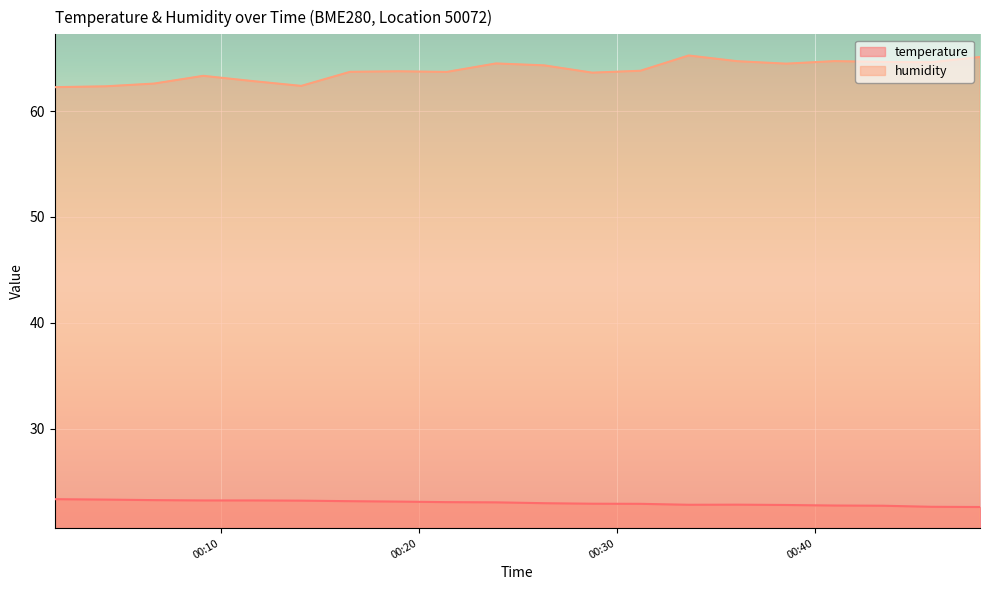

Is the value of humidity at 2022-08-19T00:16:32 greater than the value of temperature at 2022-08-19T00:45:54?

Yes